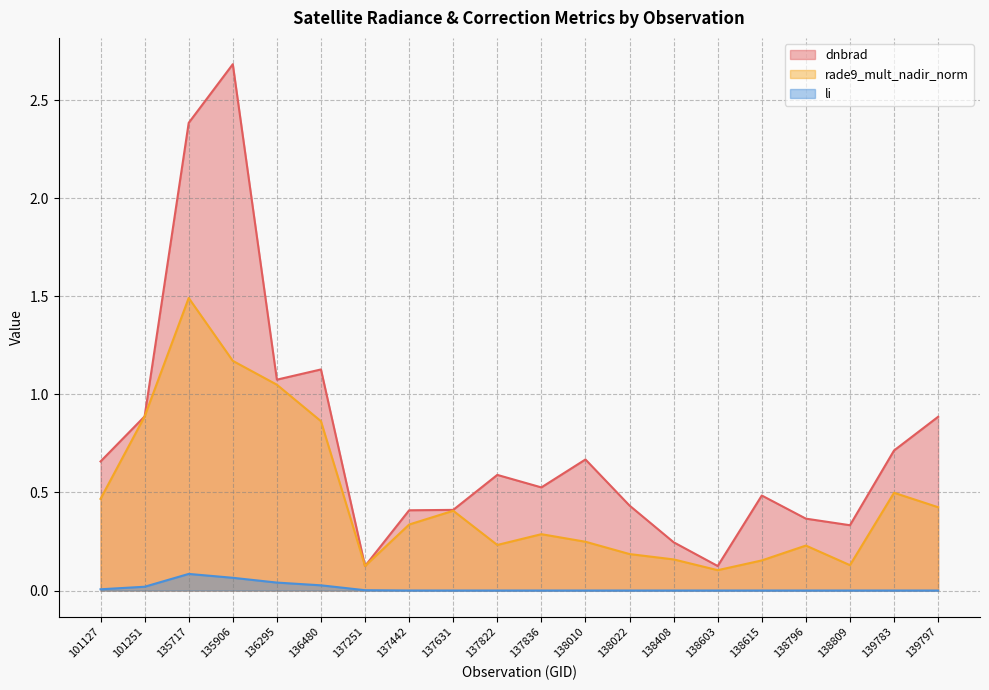

At which label is li closest to 0?

138809